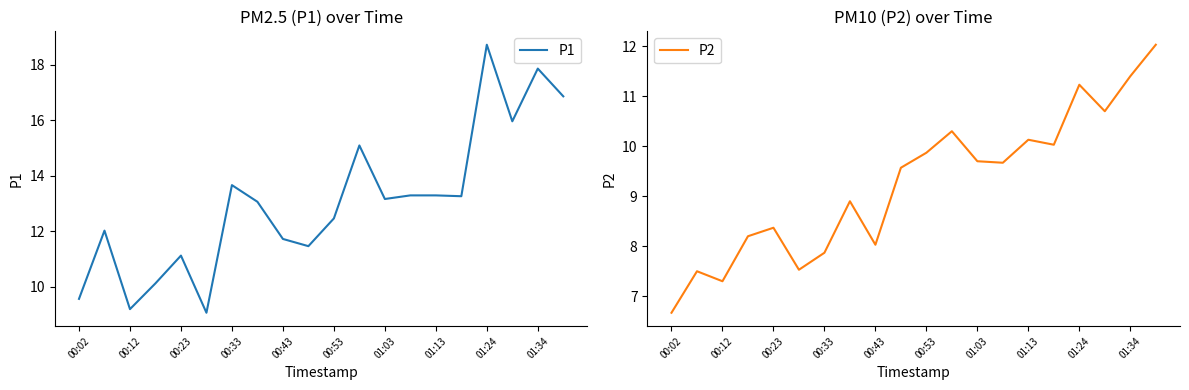

Reading left to right, extract all data points from this chart.

P1: 9.6	12.0	9.2	10.1	11.1	9.1	13.7	13.1	11.7	11.5	12.5	15.1	13.2	13.3	13.3	13.3	18.7	16.0	17.9	16.9
P2: 6.7	7.5	7.3	8.2	8.4	7.5	7.9	8.9	8.0	9.6	9.9	10.3	9.7	9.7	10.1	10.0	11.2	10.7	11.4	12.0